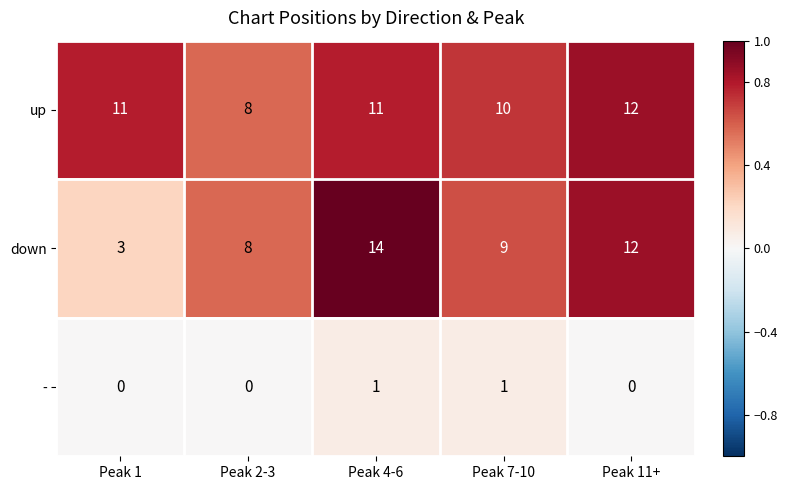

Reading right to left, transcribe all the data shown in this chart.

up: Peak 11+=12	Peak 7-10=10	Peak 4-6=11	Peak 2-3=8	Peak 1=11
down: Peak 11+=12	Peak 7-10=9	Peak 4-6=14	Peak 2-3=8	Peak 1=3
-: Peak 11+=0	Peak 7-10=1	Peak 4-6=1	Peak 2-3=0	Peak 1=0